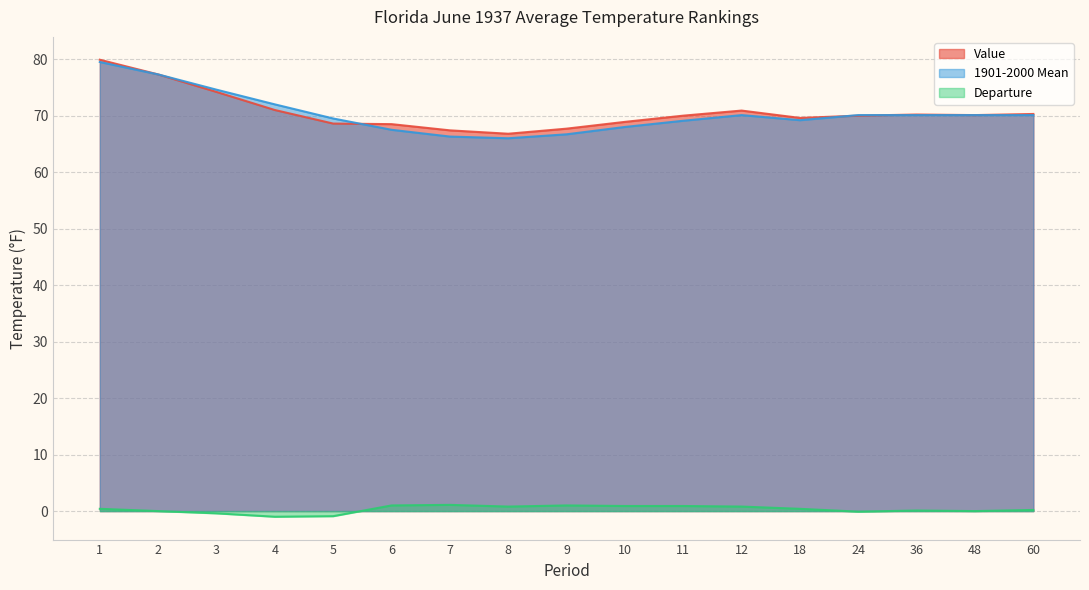

What is the value of the 1901-2000 Mean point at the 3rd from the left?

74.6